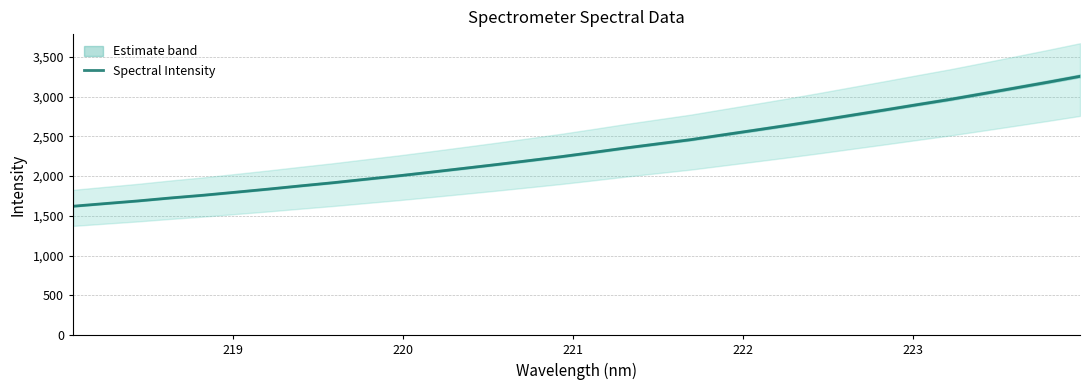

What is the value of the 32nd point from the left?

3254.3